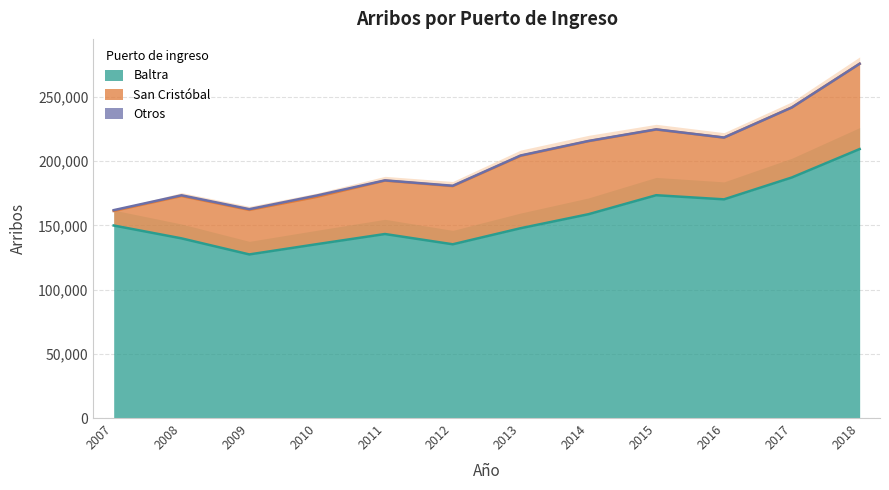

At which category is the sum across all series the highest?

2018